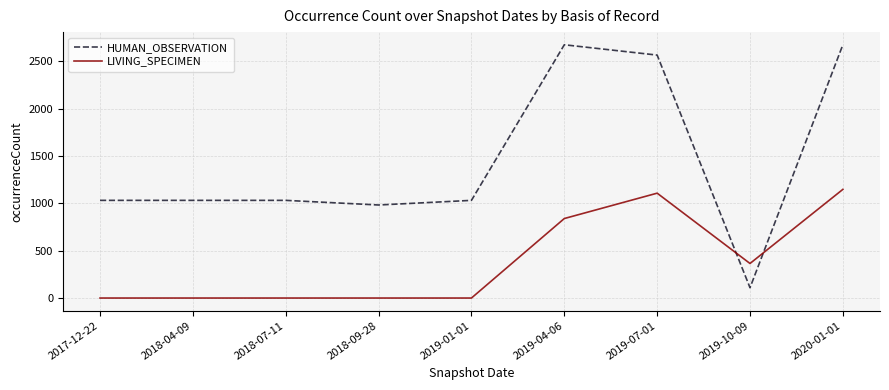

Is it true that HUMAN_OBSERVATION equals 1516 at 2018-04-09?

False